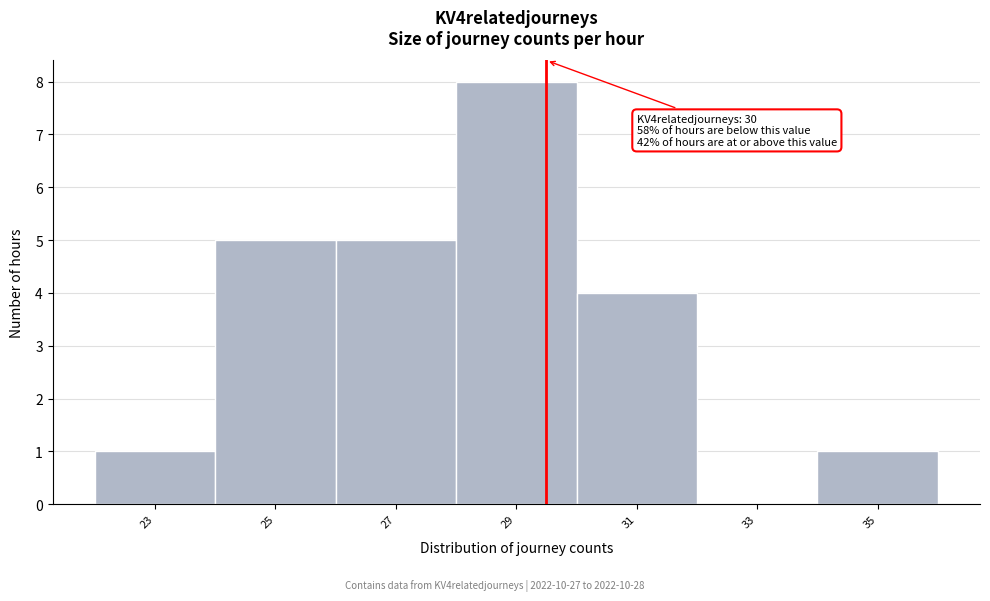

Reading right to left, extract all data points from this chart.

35=1	33=0	31=4	29=8	27=5	25=5	23=1